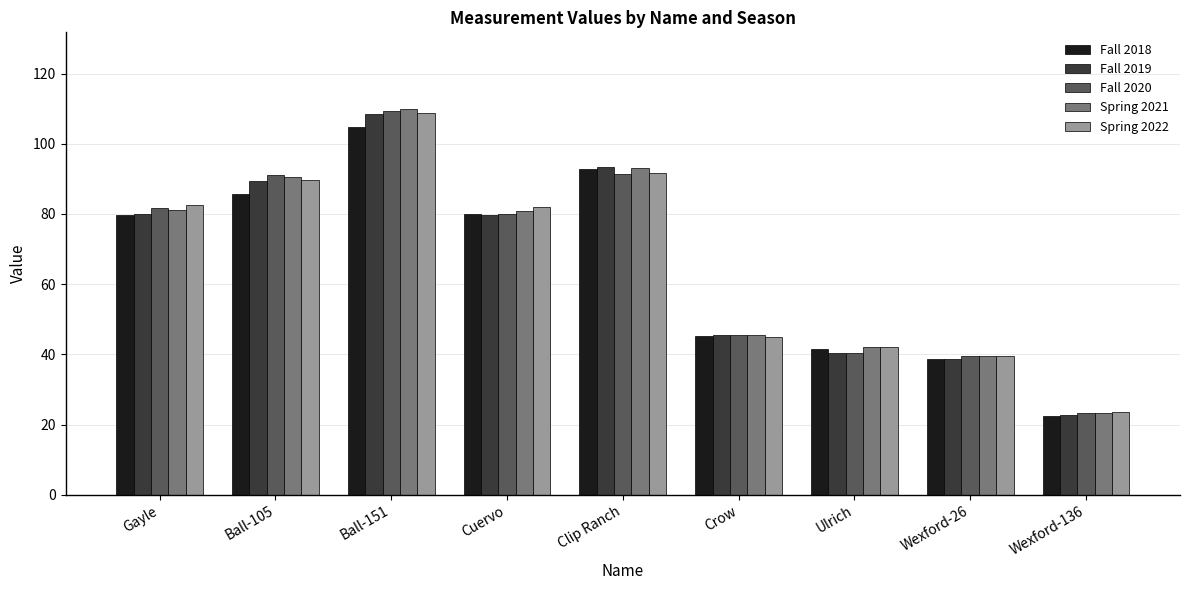

How many bars are there in each group?

5